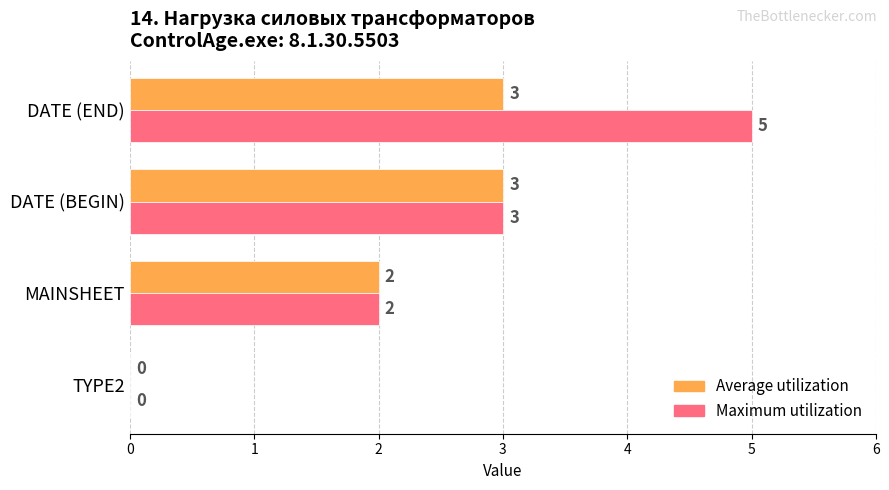

What is the sum of all Maximum utilization values?

10